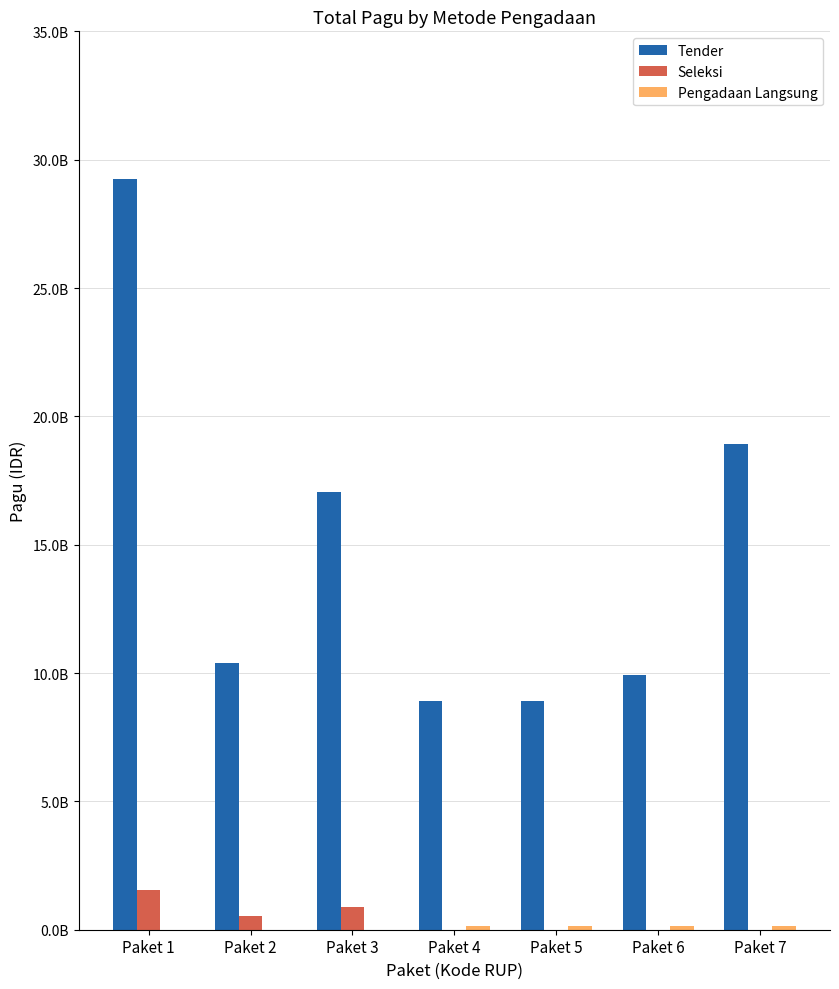

At how many categories does at least one series exceed 15241081470?

3